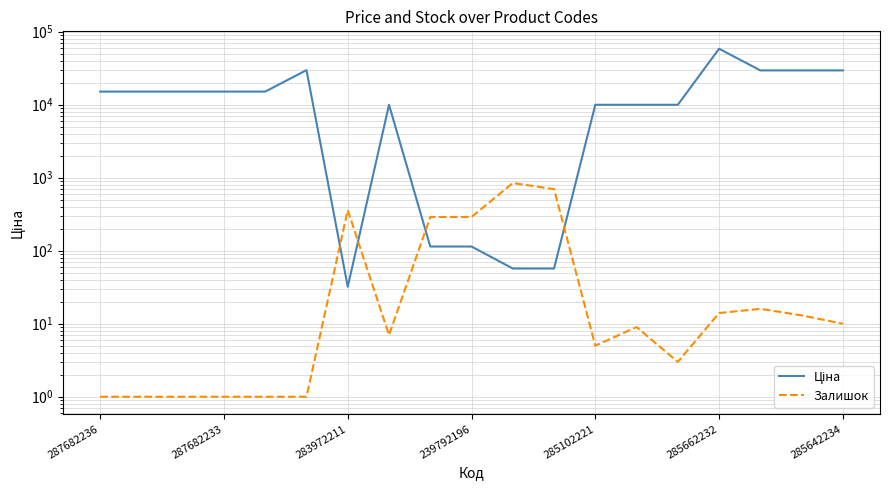

After their last crossing, which series has the higher values: Залишок or Ціна?

Ціна